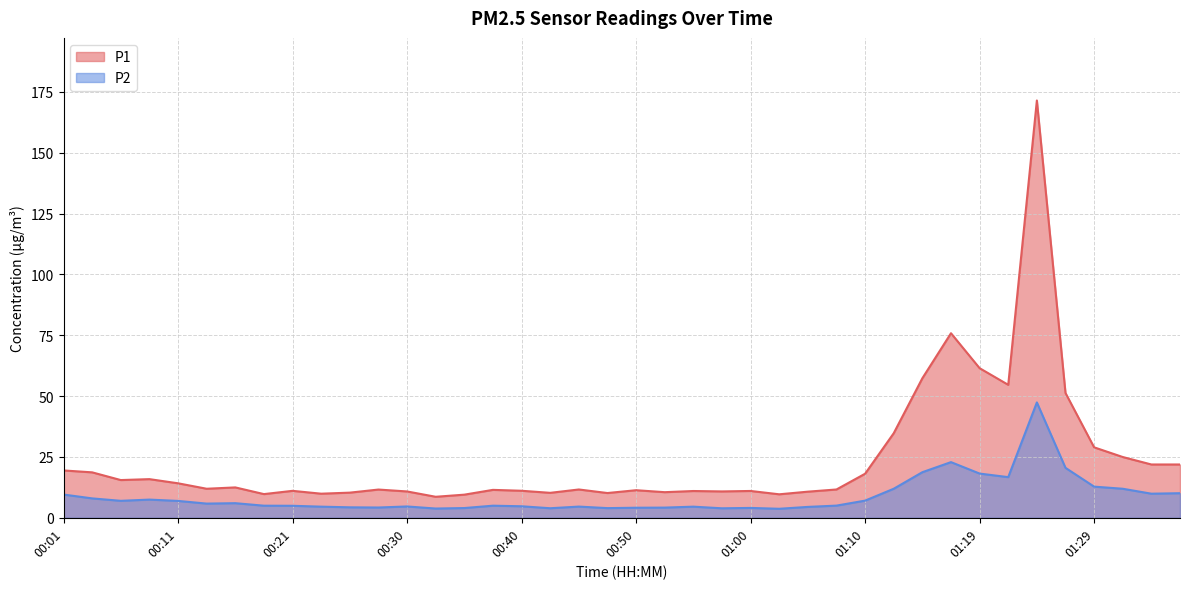

Reading left to right, list all the values displayed in this chart.

P1: 00:01=19.4	00:04=18.7	00:06=15.5	00:09=15.9	00:11=14.2	00:13=11.9	00:16=12.5	00:18=9.7	00:21=11.1	00:23=9.9	00:26=10.3	00:28=11.6	00:30=10.8	00:33=8.6	00:35=9.5	00:38=11.5	00:40=11.1	00:43=10.2	00:45=11.6	00:47=10.2	00:50=11.3	00:52=10.5	00:55=11.0	00:57=10.8	01:00=11.0	01:02=9.7	01:05=10.7	01:07=11.6	01:10=18.1	01:12=34.8	01:14=57.3	01:17=75.8	01:19=61.5	01:22=54.6	01:24=171.5	01:27=51.3	01:29=28.9	01:31=25.0	01:34=21.9	01:36=21.9
P2: 00:01=9.6	00:04=8.0	00:06=7.0	00:09=7.5	00:11=6.9	00:13=5.8	00:16=6.0	00:18=5.0	00:21=4.9	00:23=4.6	00:26=4.3	00:28=4.2	00:30=4.7	00:33=3.8	00:35=4.0	00:38=5.0	00:40=4.7	00:43=3.9	00:45=4.6	00:47=4.0	00:50=4.1	00:52=4.2	00:55=4.6	00:57=3.9	01:00=4.0	01:02=3.7	01:05=4.5	01:07=5.0	01:10=7.0	01:12=11.9	01:14=18.7	01:17=22.9	01:19=18.2	01:22=16.7	01:24=47.4	01:27=20.5	01:29=12.8	01:31=11.9	01:34=9.9	01:36=10.1